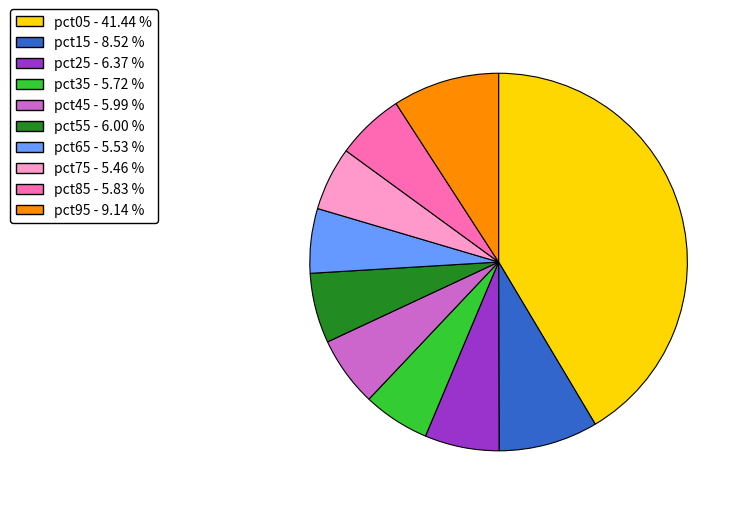

Is pct95 the majority of the pie?

No